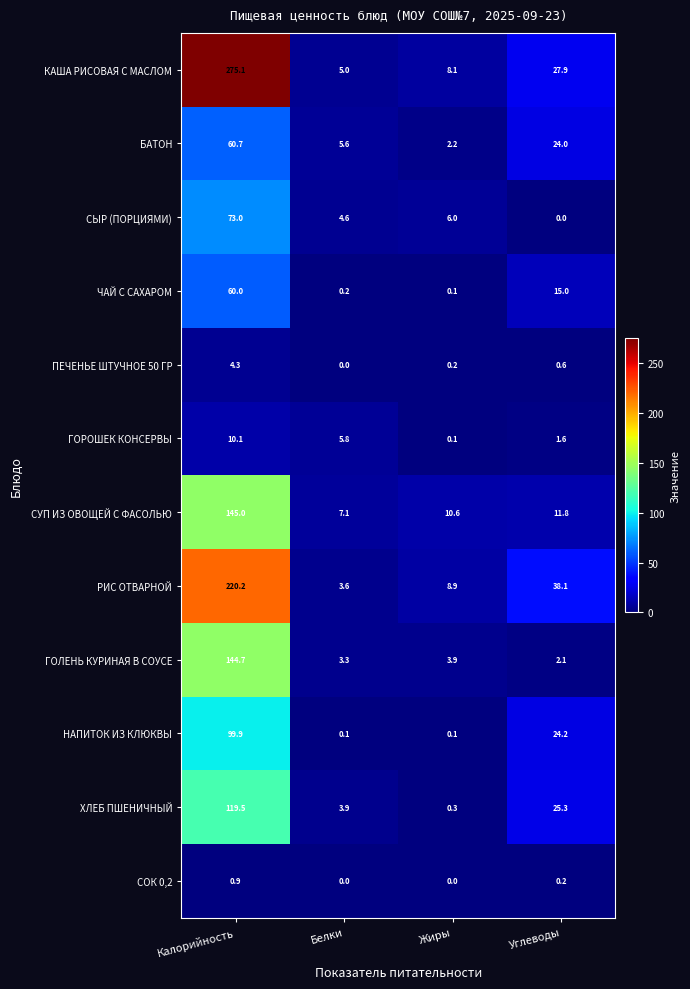

At which label does НАПИТОК ИЗ КЛЮКВЫ first exceed 24?

Калорийность